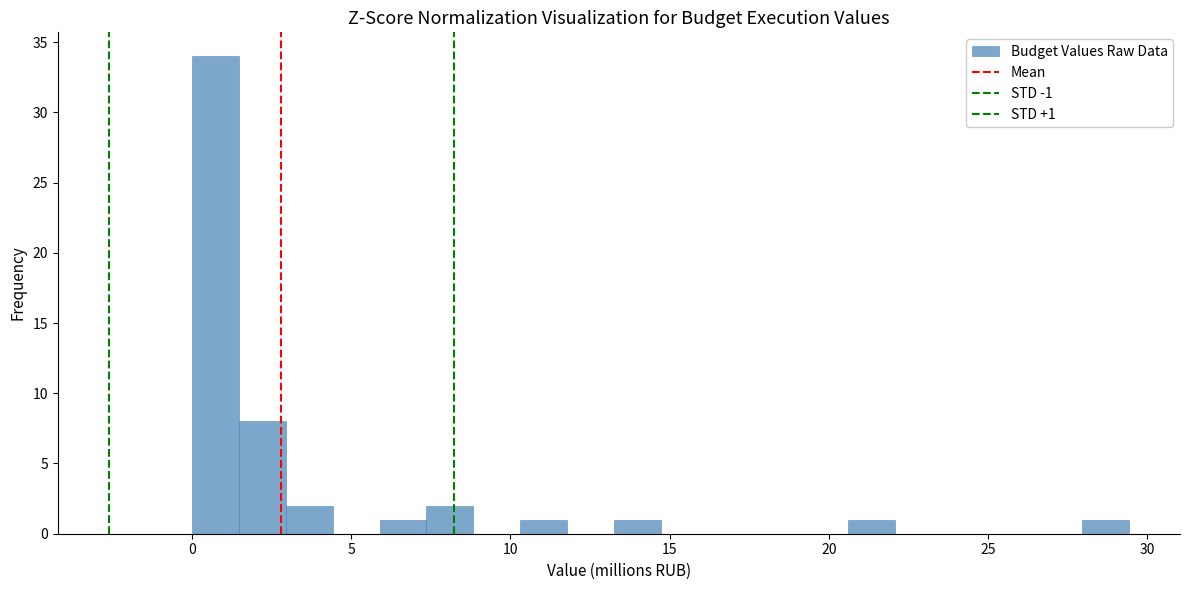

Around what value on the x-axis is the tallest bar? Give the approximate position of its centre, as read against the axis.

0.5